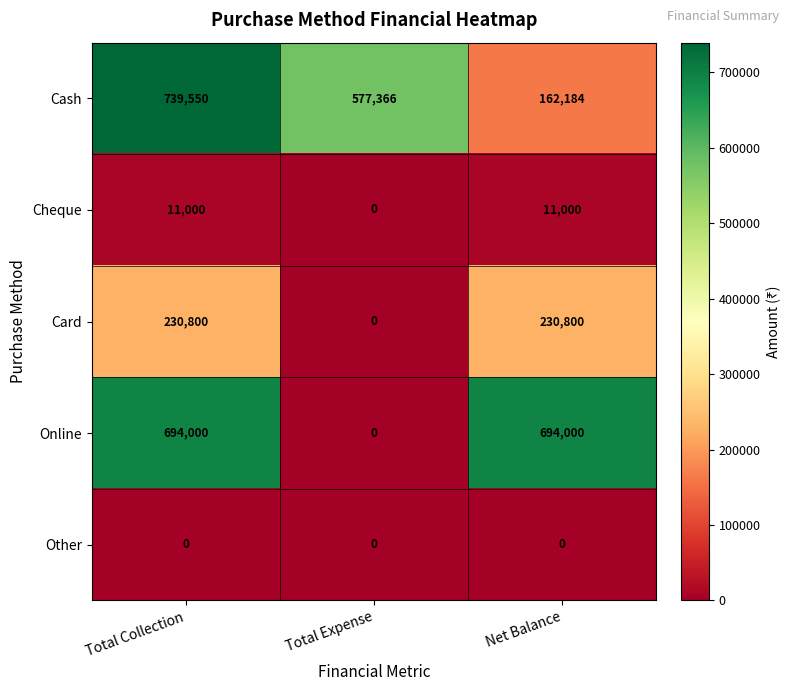

What is the sum of the Online values at Total Expense and Net Balance?

694000